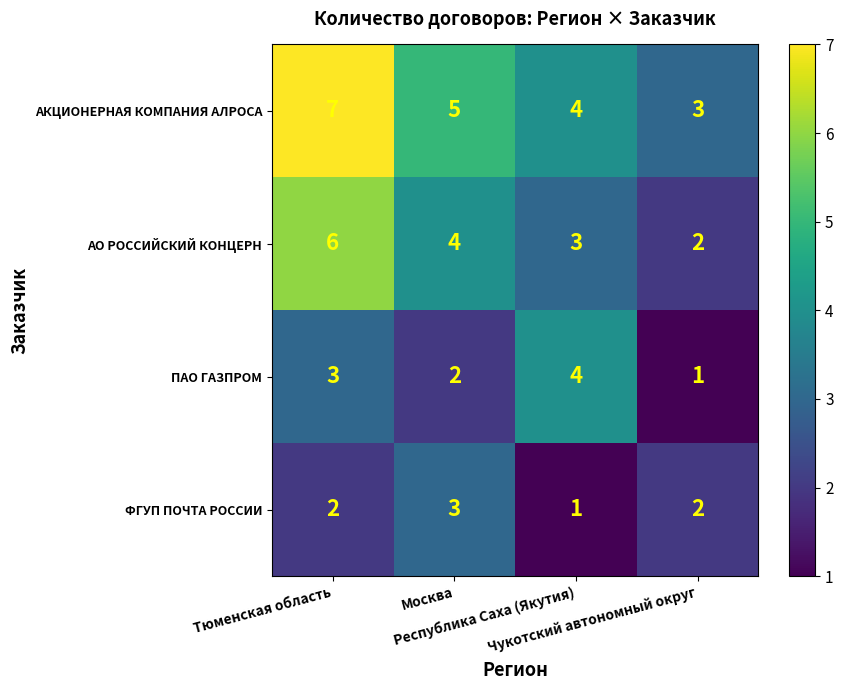

How many data points does each series have?

4